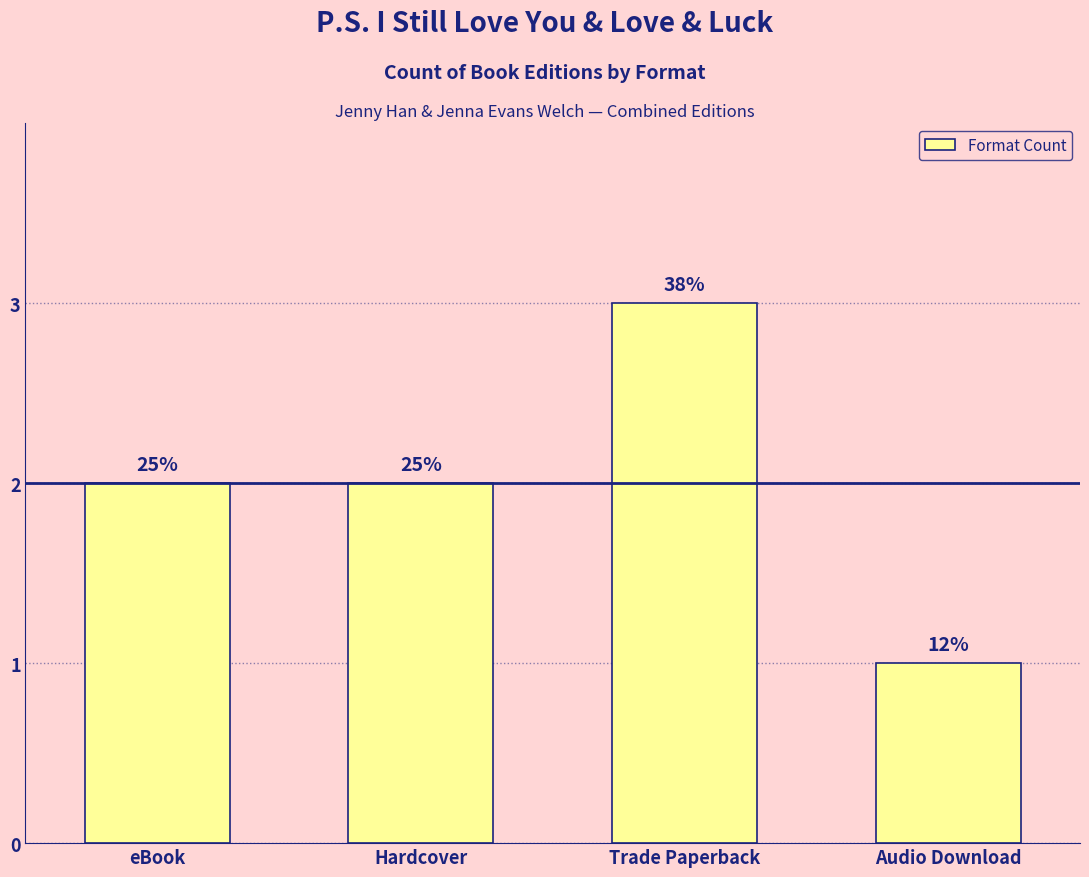

The value at eBook is 1. True or false?

False